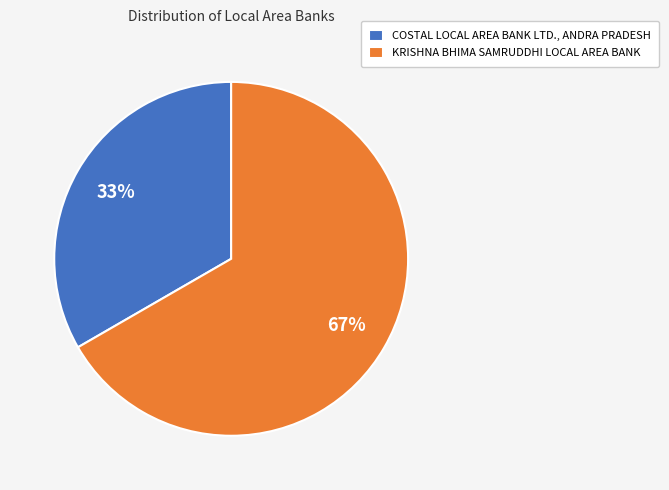

Does any single category account for the majority?

Yes